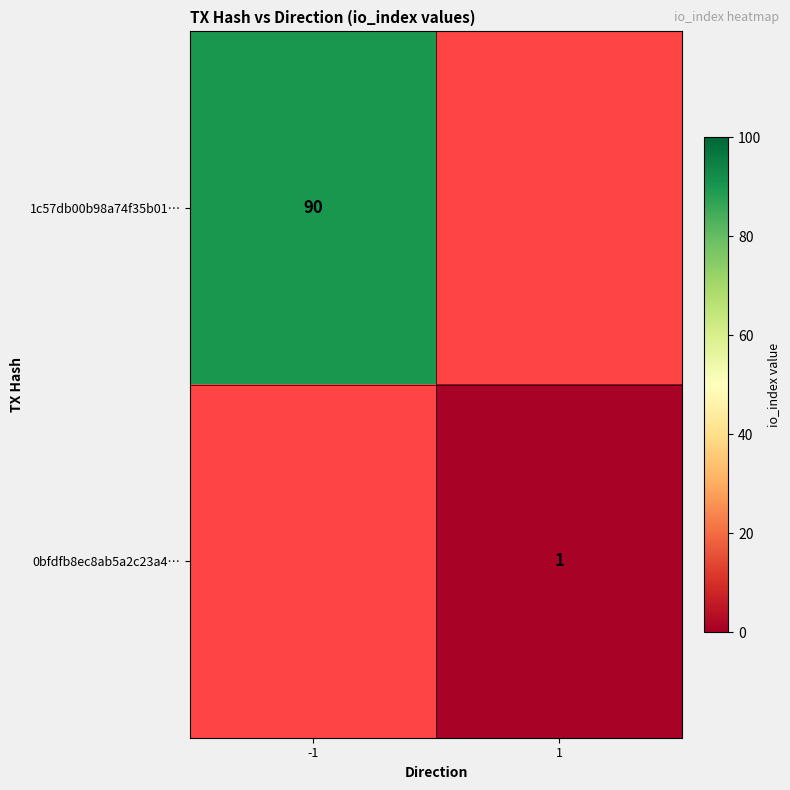

The 0bfdfb8ec8ab5a2c23a4… series shows 0 at 1. True or false?

False